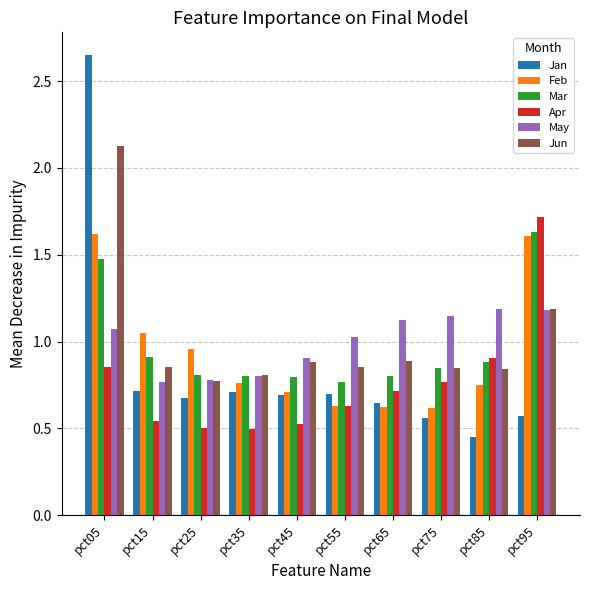

What is the difference between the Apr values at pct55 and pct25?

0.1